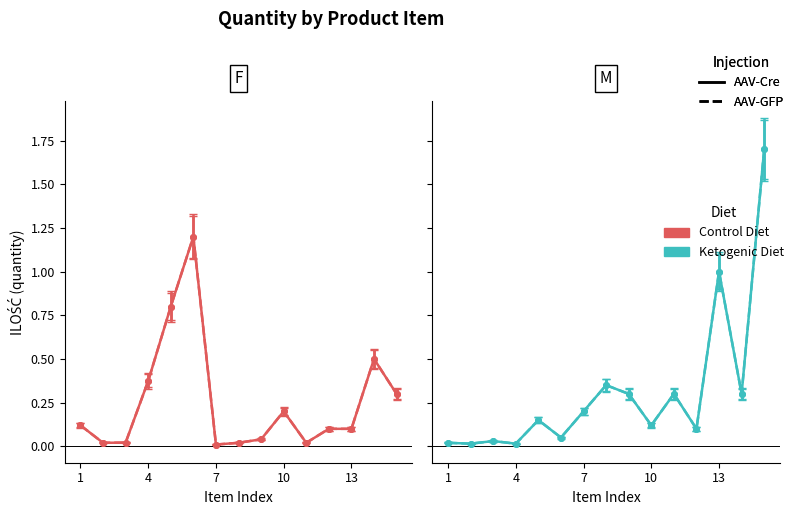

In ILOŚĆ (M-AAV-Cre), how many points are higher than both neighbors (excluding endpoints)?

5